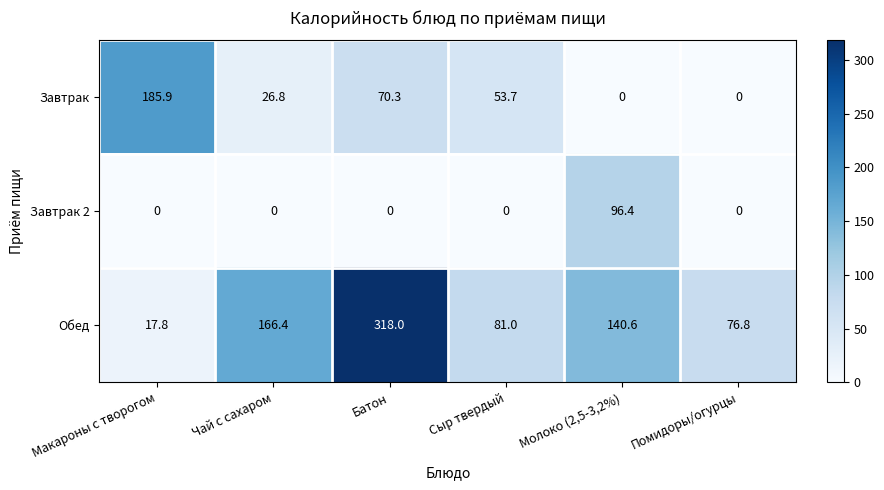

List the series in order of their overall mean, highest first.

Обед, Завтрак, Завтрак 2